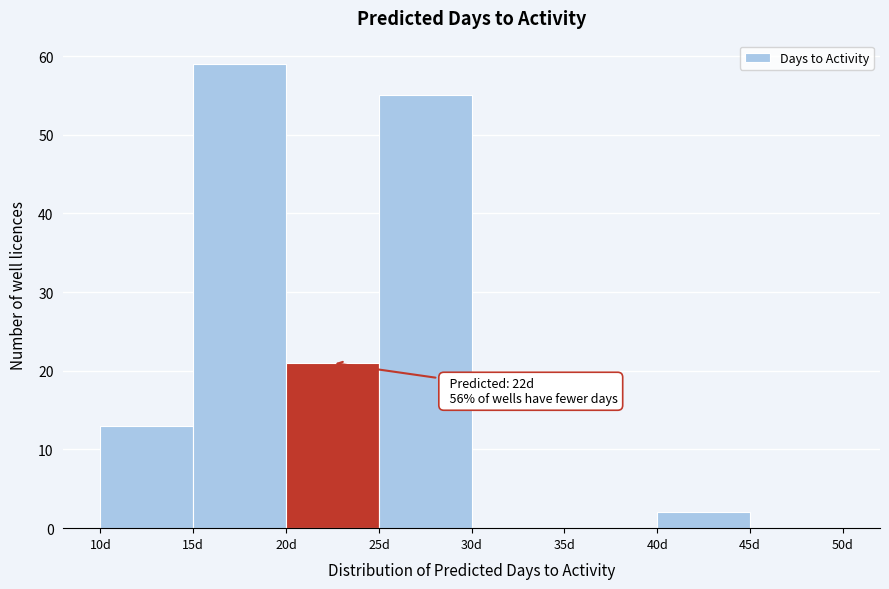

Over which range of the x-axis is the bar tallest?

15 to 20